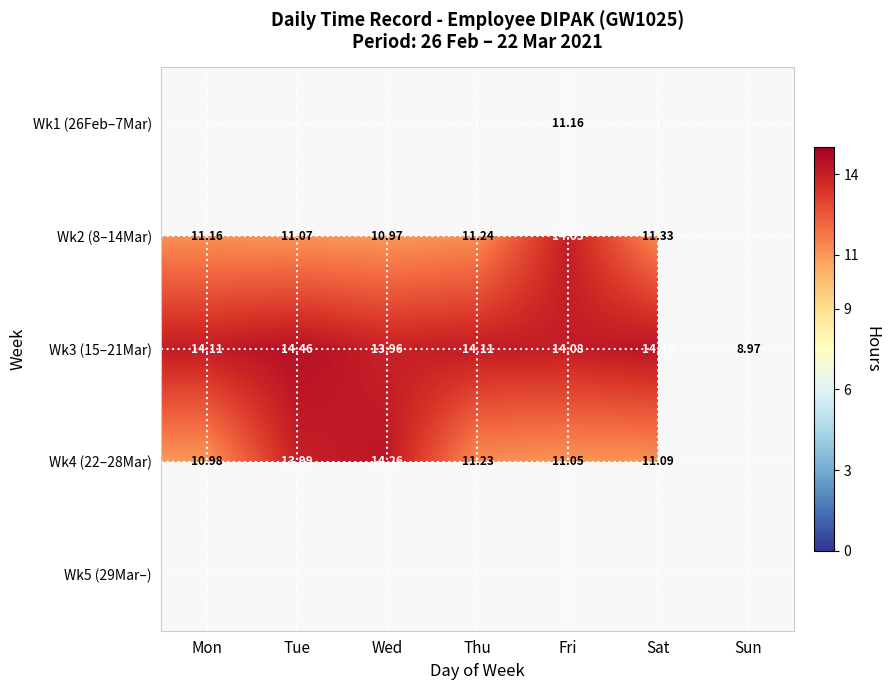

At which category does the chart reach its peak across all series?

Tue